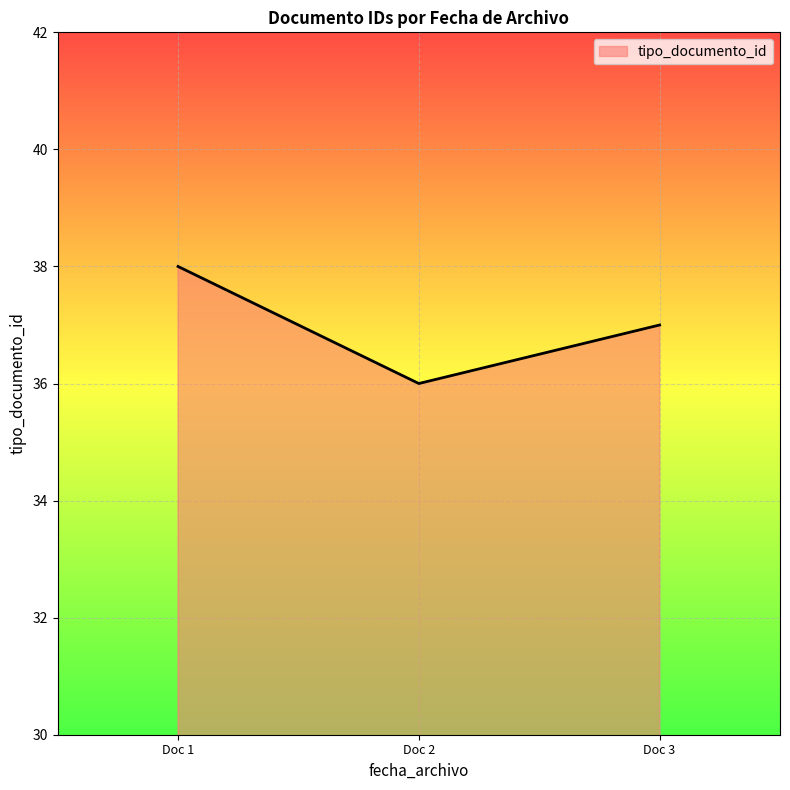

What is the difference between the maximum and minimum values?

2